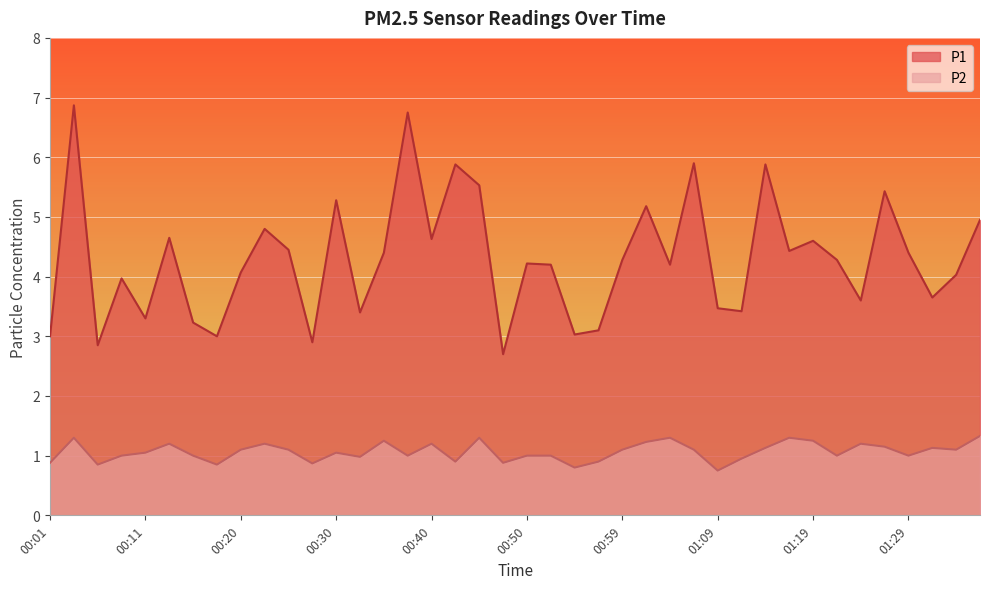

Does the chart display data point markers on the line(s)?

No